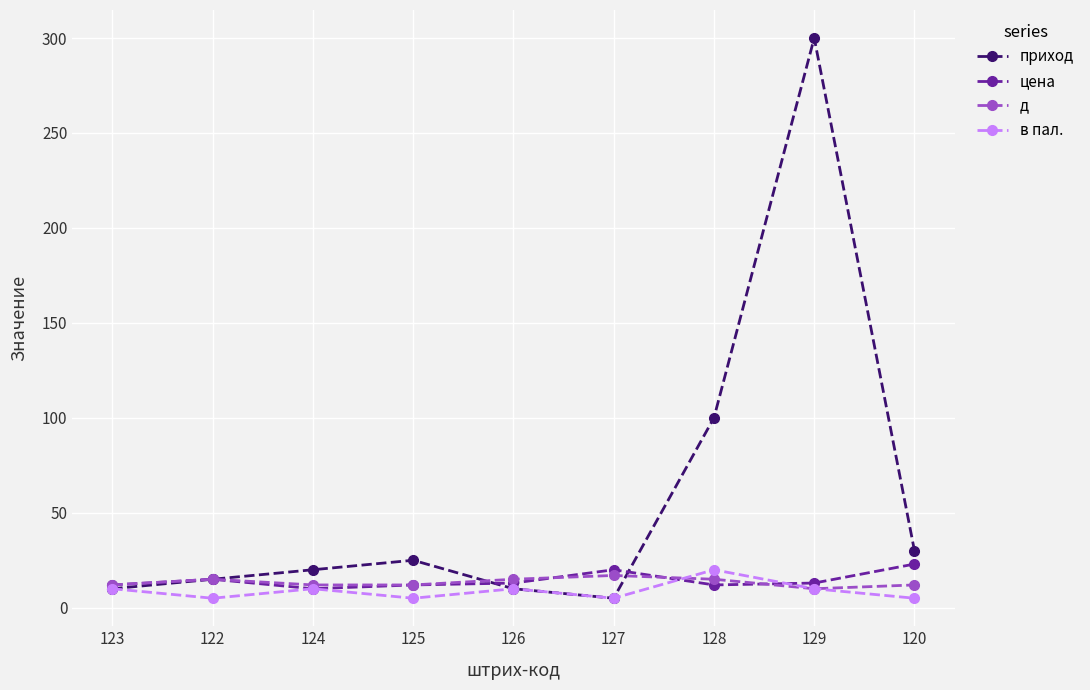

What is the label of the 8th point from the right?

122